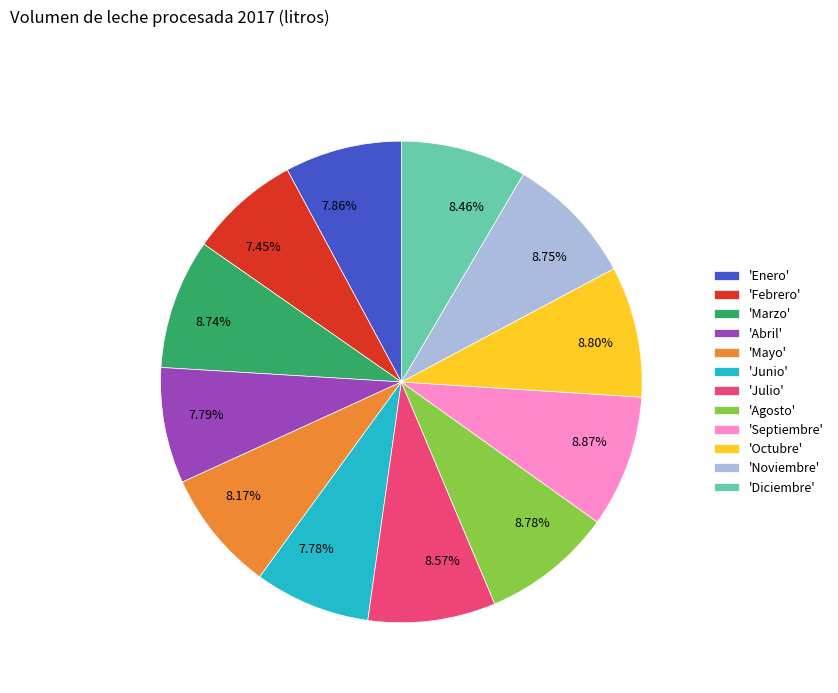

Does 8.75% account for over 50% of the chart?

No